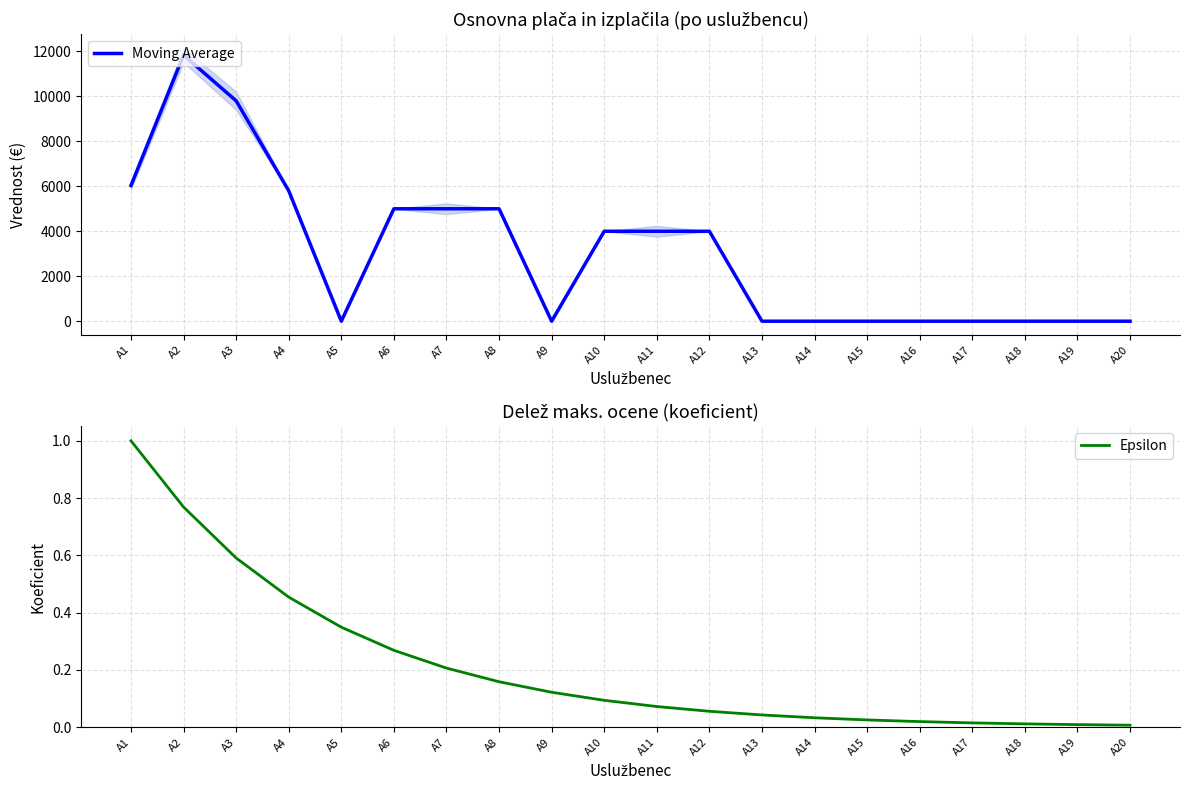

How many lines are shown in the chart?

2